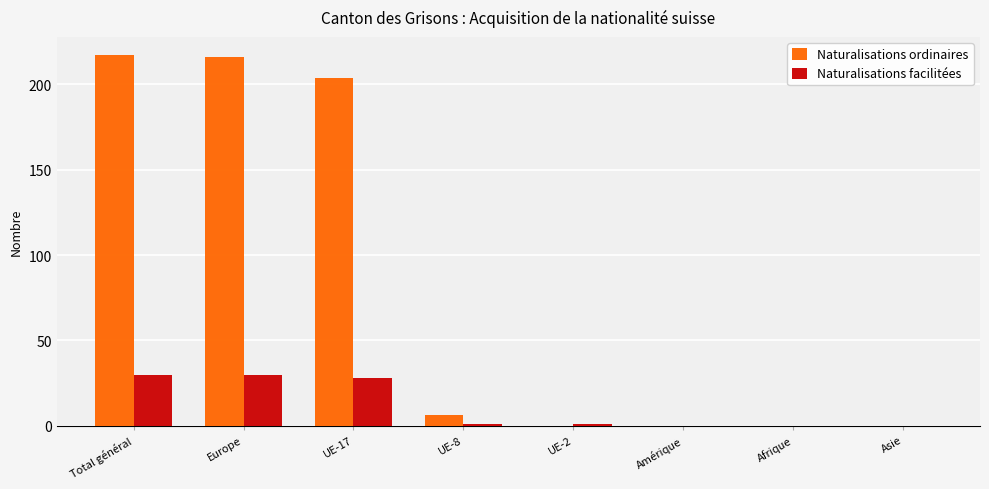

What is the sum of all Naturalisations facilitées values?

90